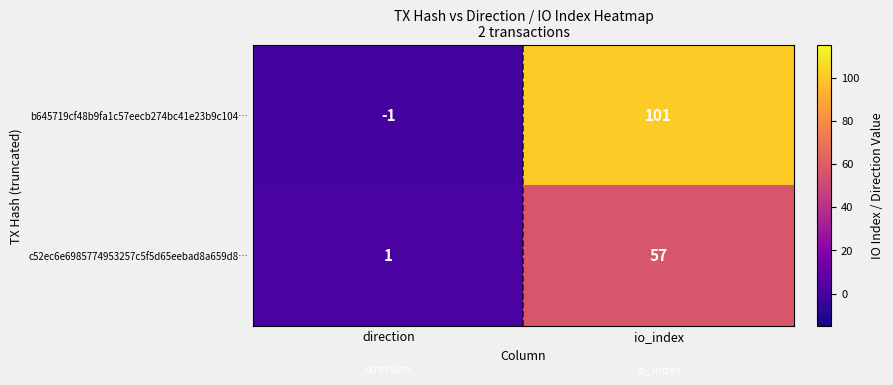

At which category is the sum across all series the highest?

io_index